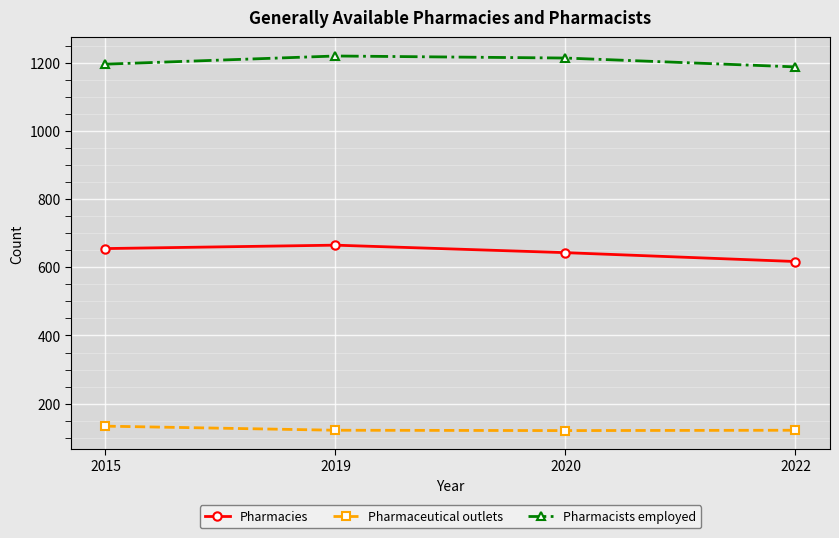

What is the approximate value of Pharmacists employed at 2015, to the nearest 10?

1200